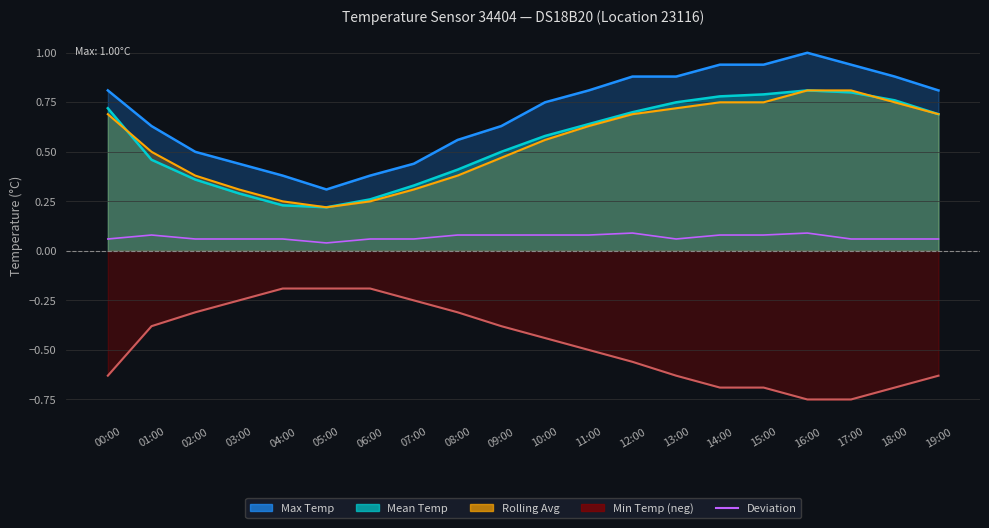

How many categories are shown in the chart?

20